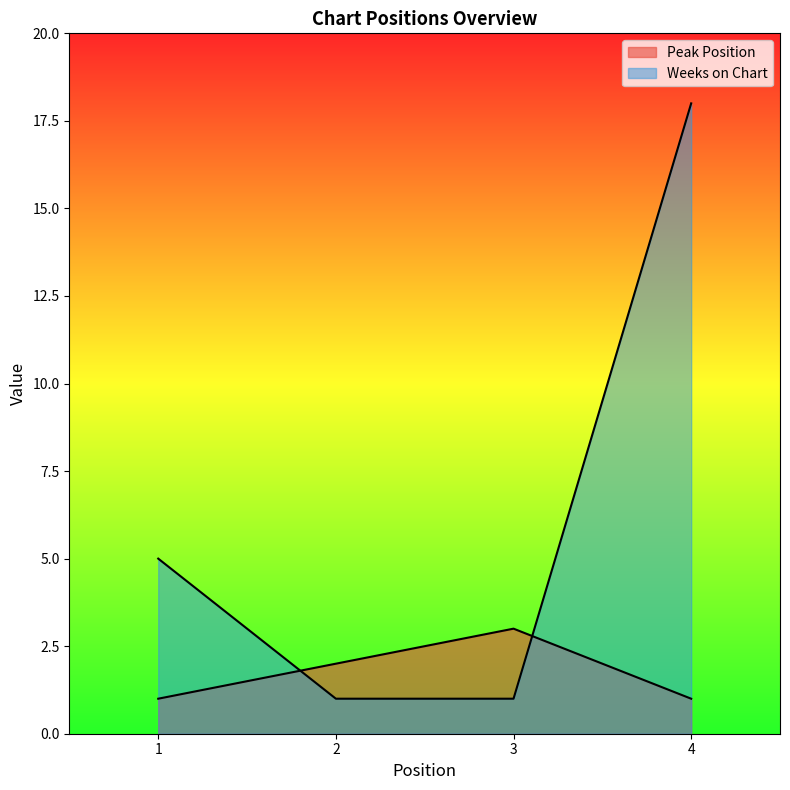

Count the number of data series in this chart.

2